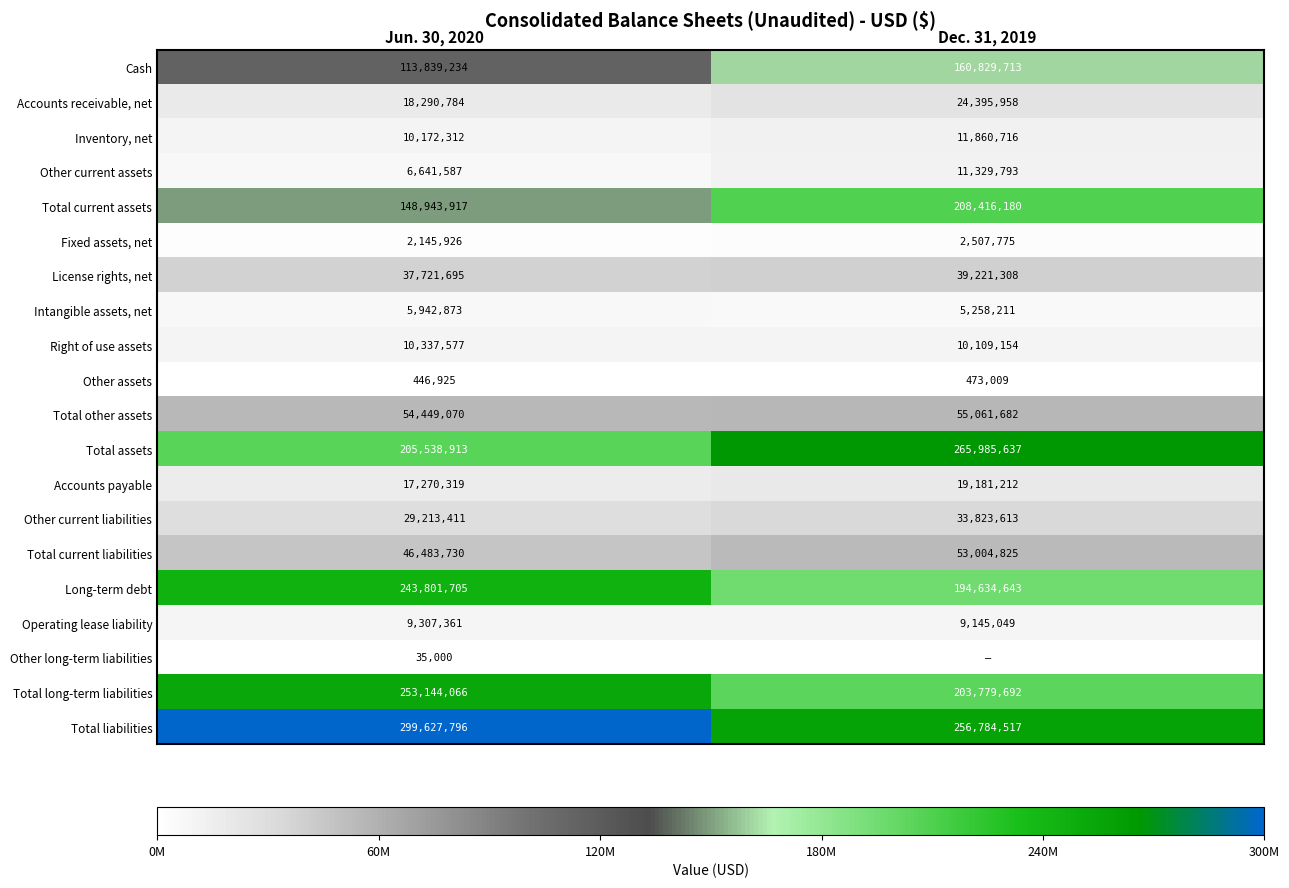

The value of Other assets at Jun. 30, 2020 is 446925. True or false?

True